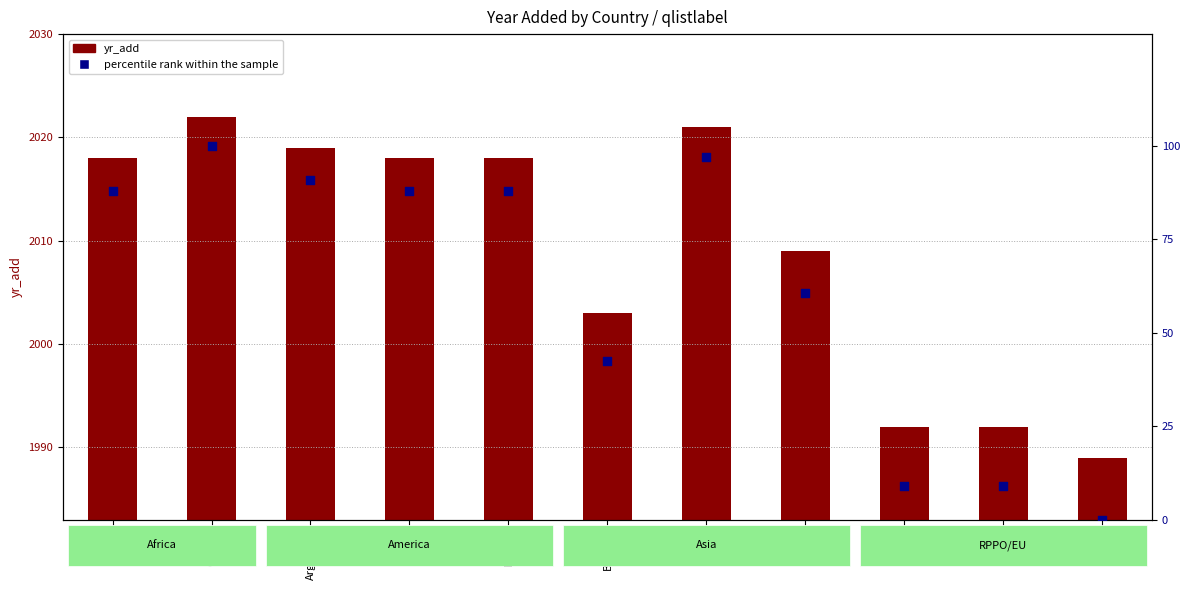

Which series has the widest spread of Y values?

percentile rank within the sample